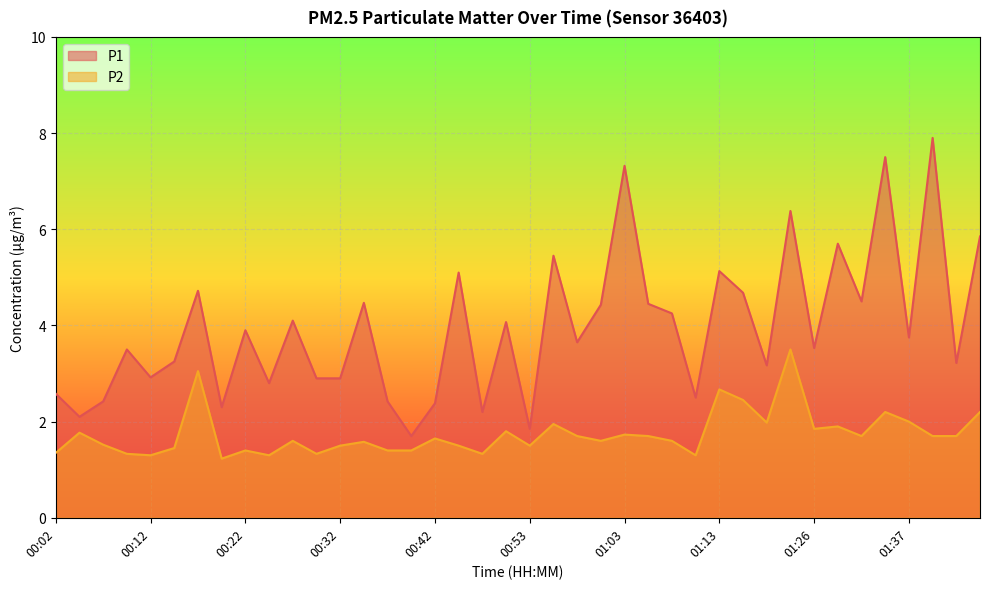

Does the chart display data point markers on the line(s)?

No